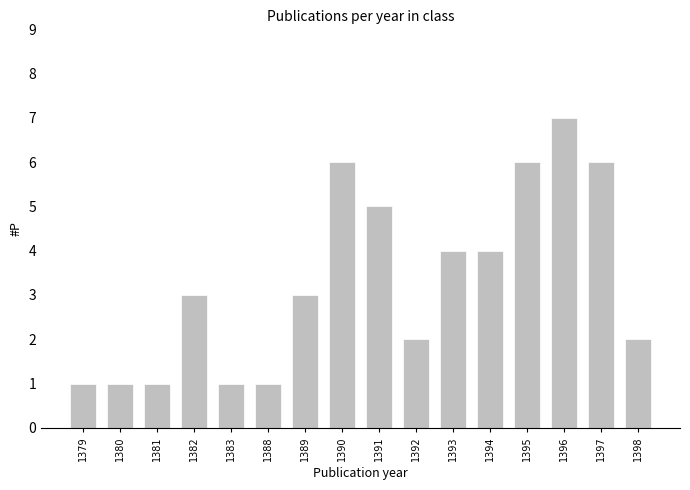

True or false: the data shows 5 at 1389.

False